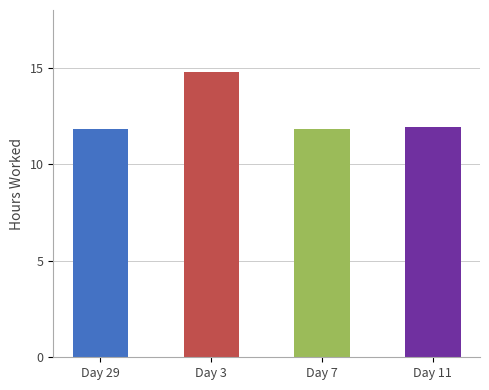

Are the bars horizontal?

No